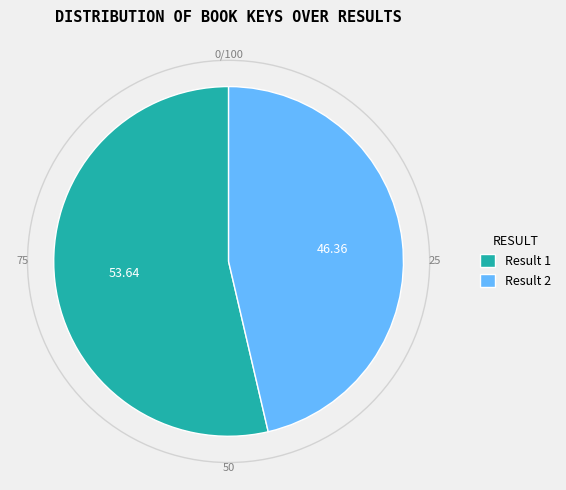

Is the sum of Result 2 and Result 1 greater than half?

Yes